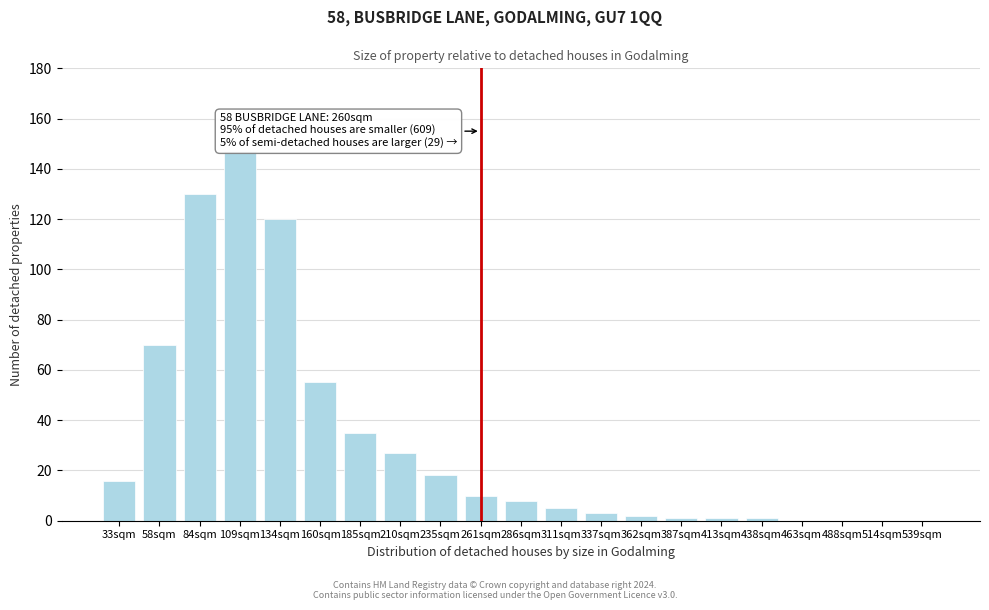

Reading left to right, transcribe all the data shown in this chart.

33sqm=16	58sqm=70	84sqm=130	109sqm=147	134sqm=120	160sqm=55	185sqm=35	210sqm=27	235sqm=18	261sqm=10	286sqm=8	311sqm=5	337sqm=3	362sqm=2	387sqm=1	413sqm=1	438sqm=1	463sqm=0	488sqm=0	514sqm=0	539sqm=0